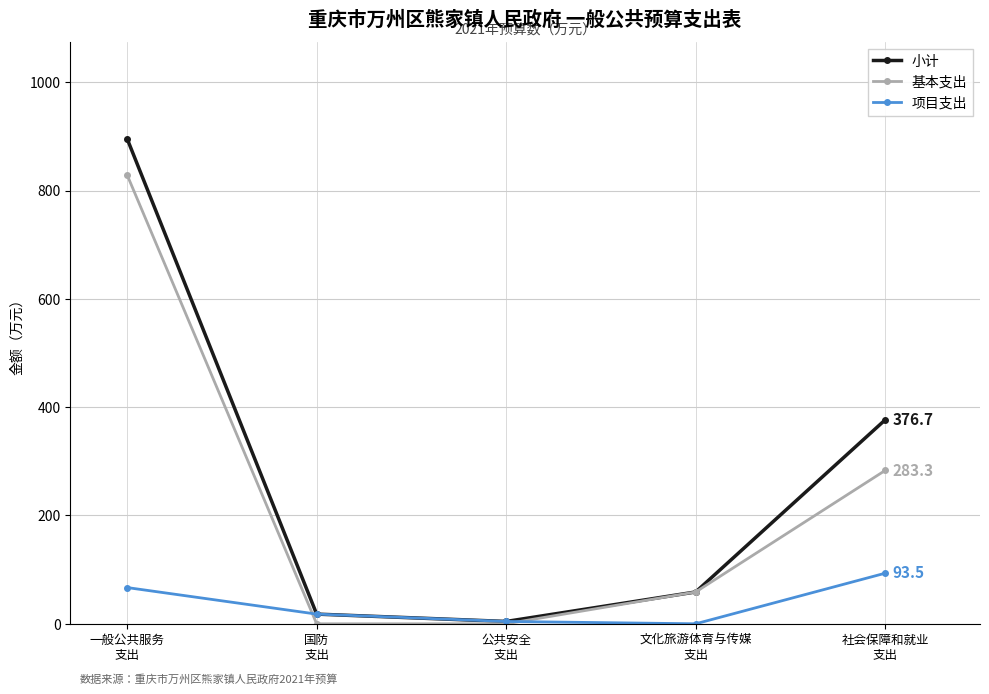

Which series has the largest range (max minus min)?

小计